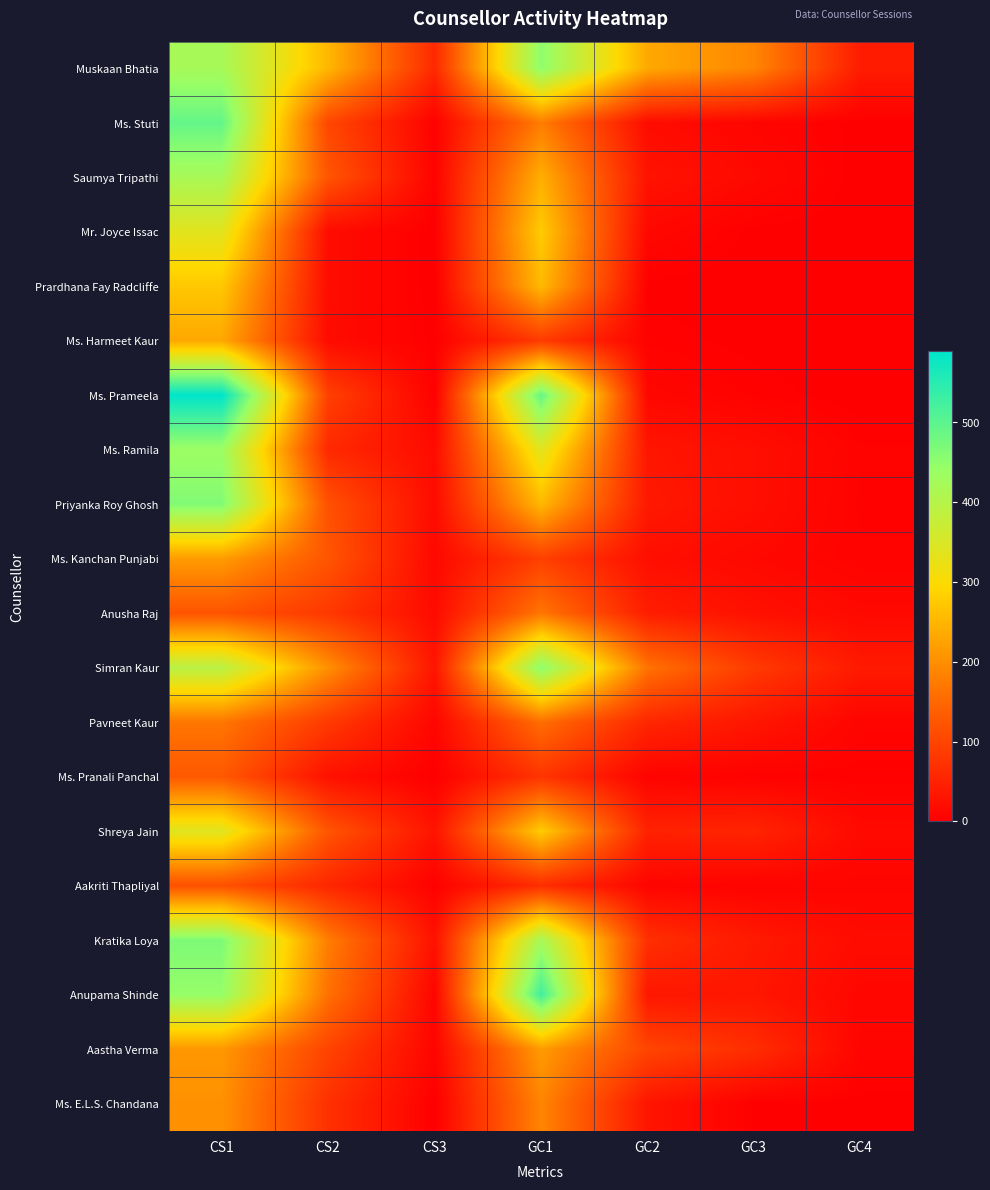

How many series are shown in this chart?

20